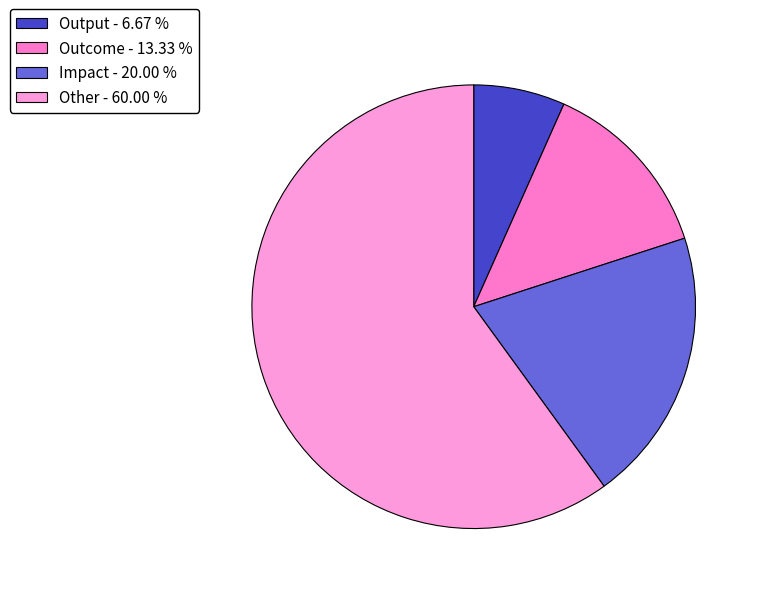

Approximately how many times larger is the value at Output compared to Impact?

0.3